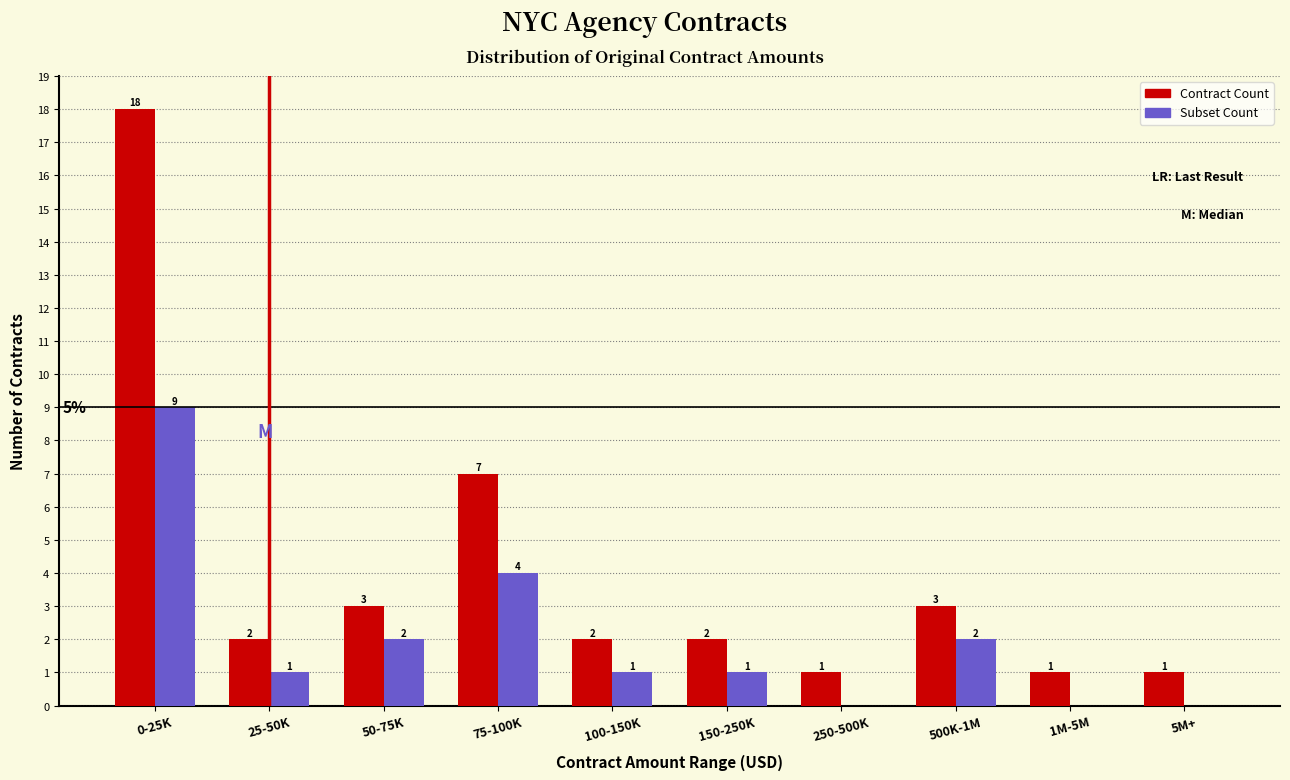

Reading left to right, list all the values displayed in this chart.

Contract Count: 0-25K=18	25-50K=2	50-75K=3	75-100K=7	100-150K=2	150-250K=2	250-500K=1	500K-1M=3	1M-5M=1	5M+=1
Subset Count: 0-25K=9	25-50K=1	50-75K=2	75-100K=4	100-150K=1	150-250K=1	250-500K=0	500K-1M=2	1M-5M=0	5M+=0